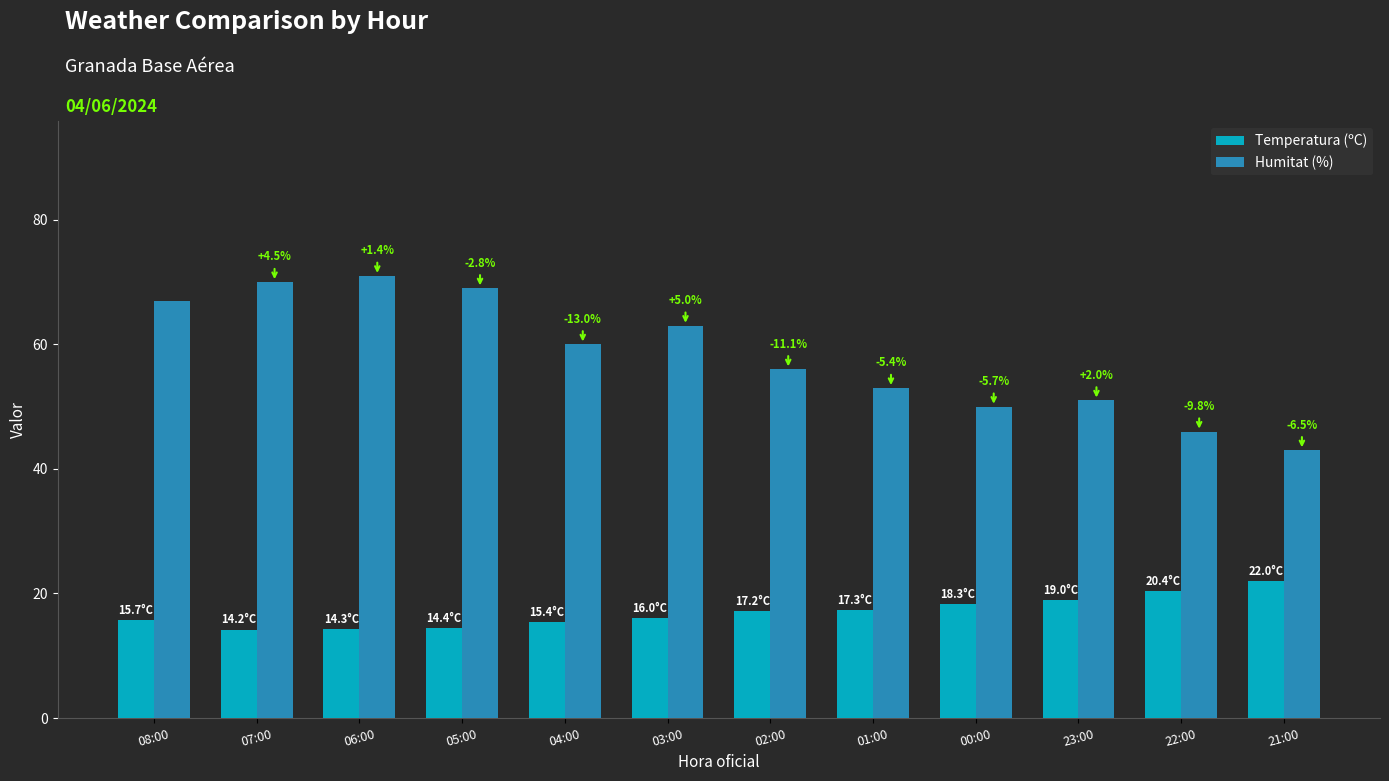

What is the total value across all series at 00:00?

68.3